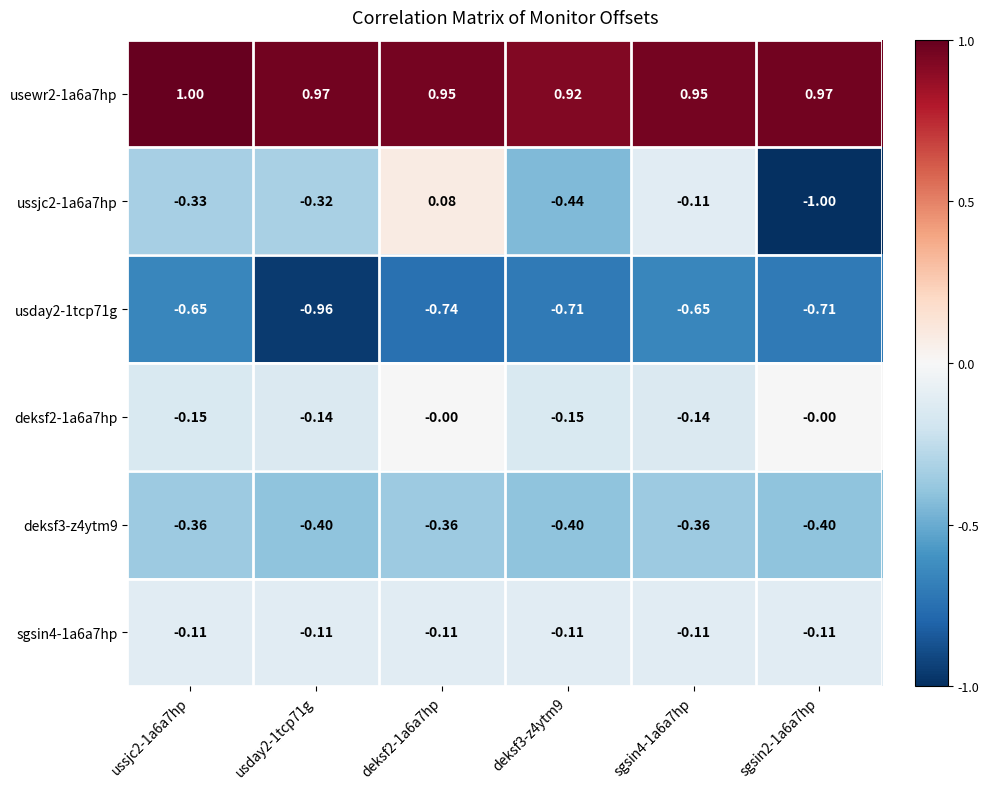

At which category does the chart reach its peak across all series?

ussjc2-1a6a7hp